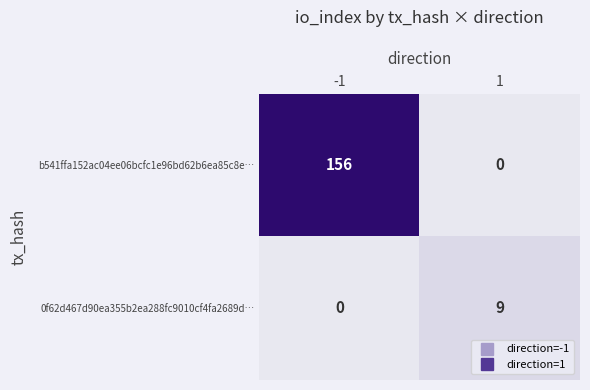

Reading right to left, extract all data points from this chart.

b541ffa152ac04ee06bcfc1e96bd62b6ea85c8e…: 0	156
0f62d467d90ea355b2ea288fc9010cf4fa2689d…: 9	0